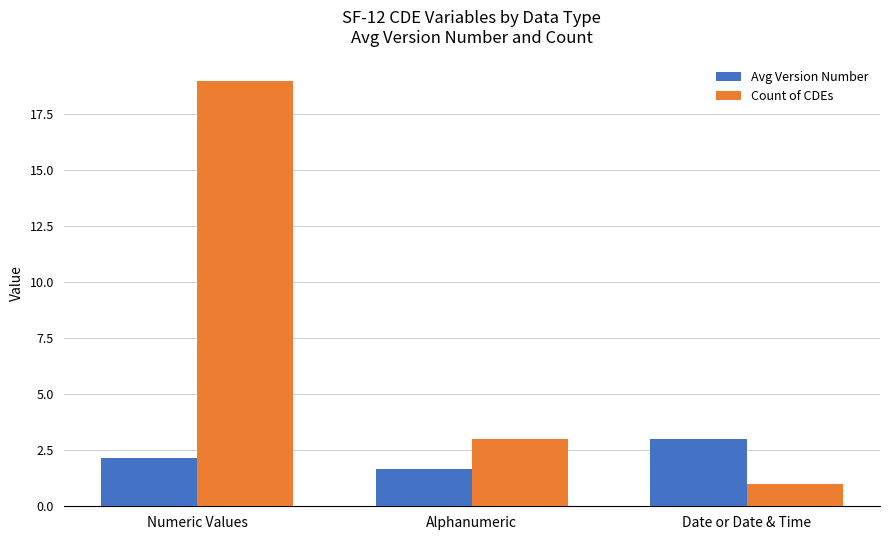

Is it true that Avg Version Number equals 0.6 at Numeric Values?

False